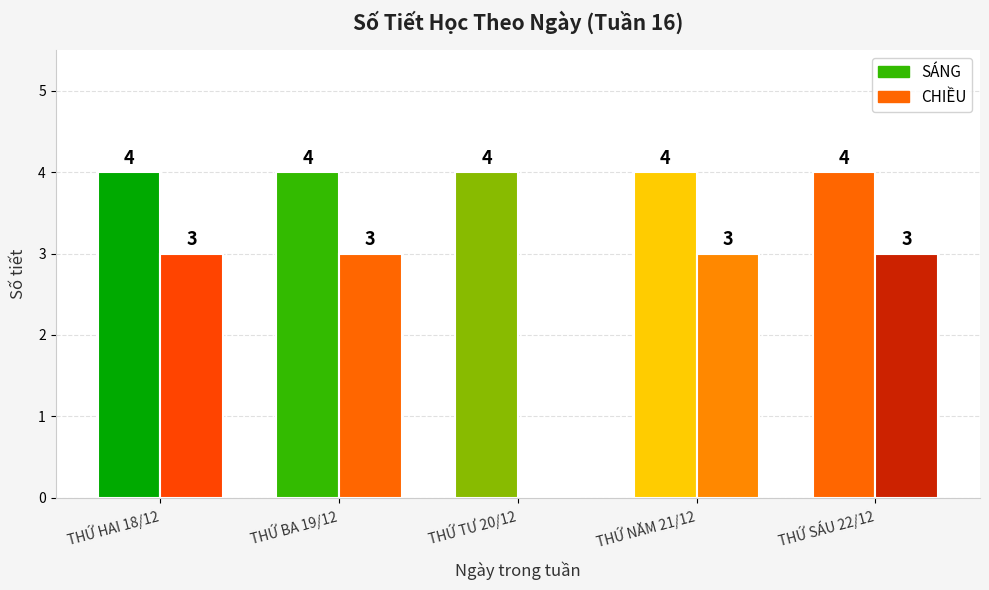

Which series changed the most between THỨ BA 19/12 and THỨ TƯ 20/12?

CHIỀU